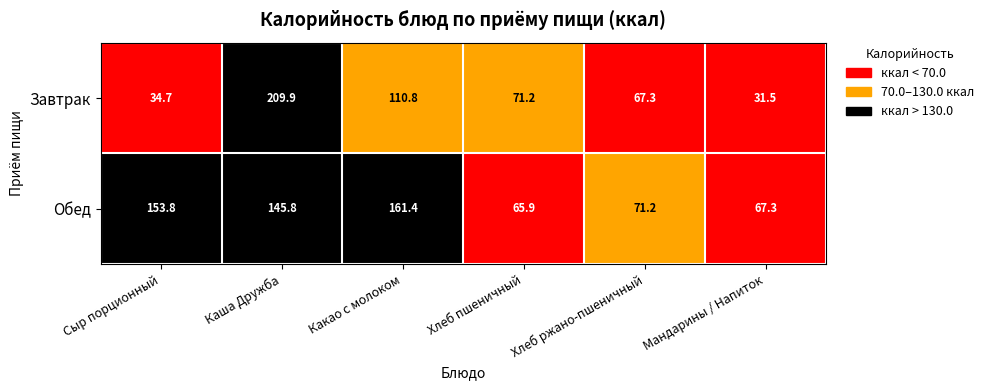

What is the difference between the maximum and minimum values in the Обед series?

95.5